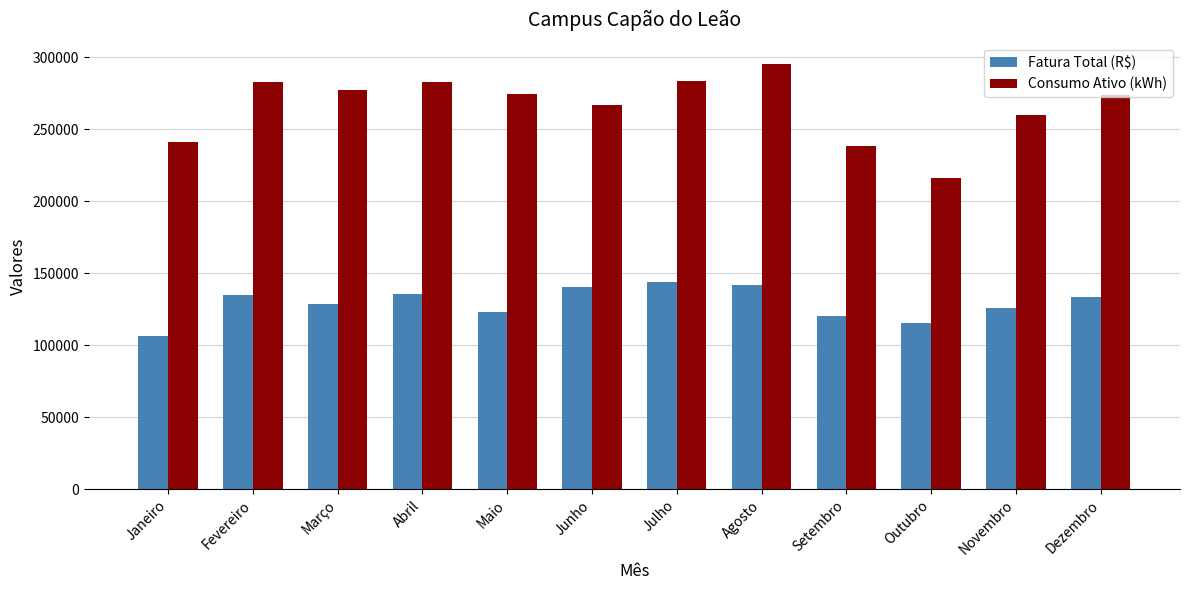

True or false: Fatura Total (R$) has a value of 135112.4 at Fevereiro.

True